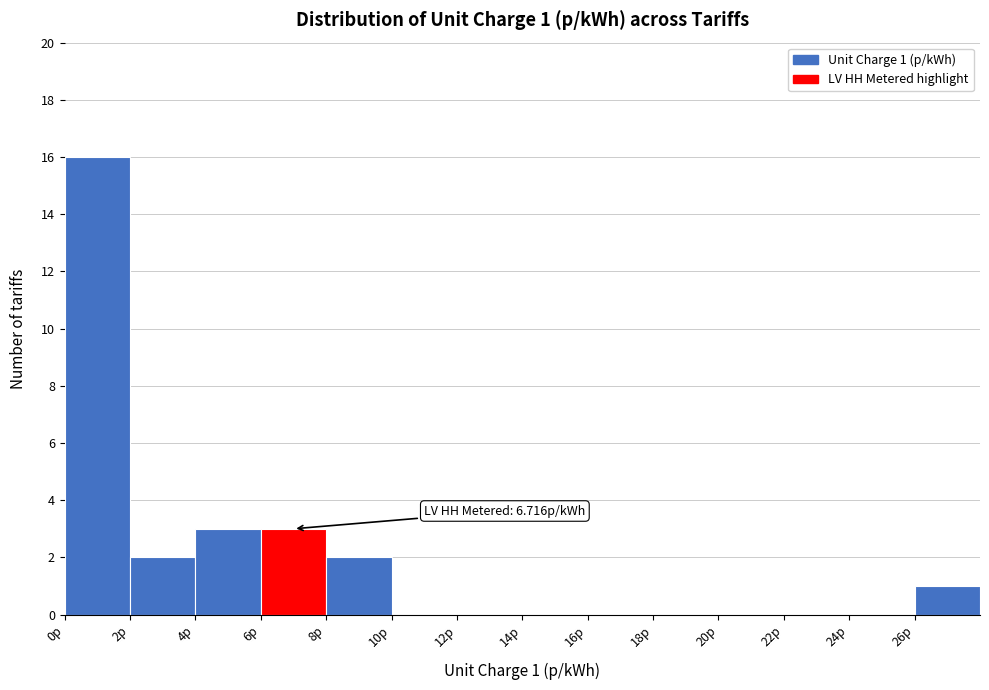

Over which range of the x-axis is the bar tallest?

0 to 2